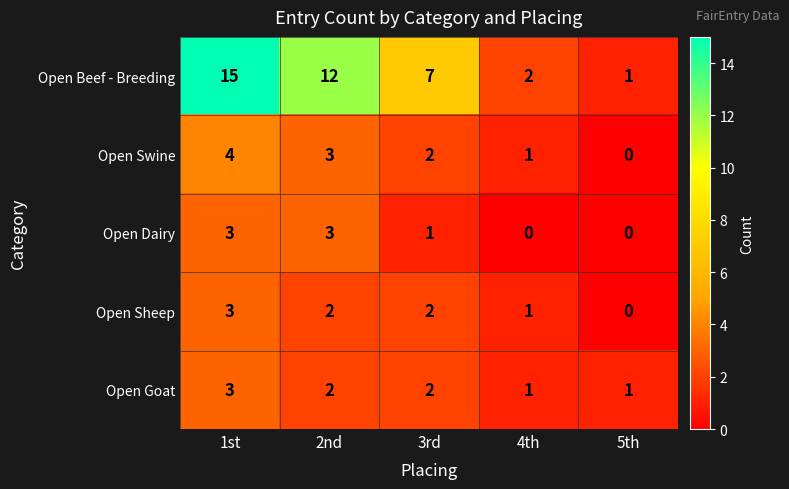

What is the maximum value shown in the chart?

15